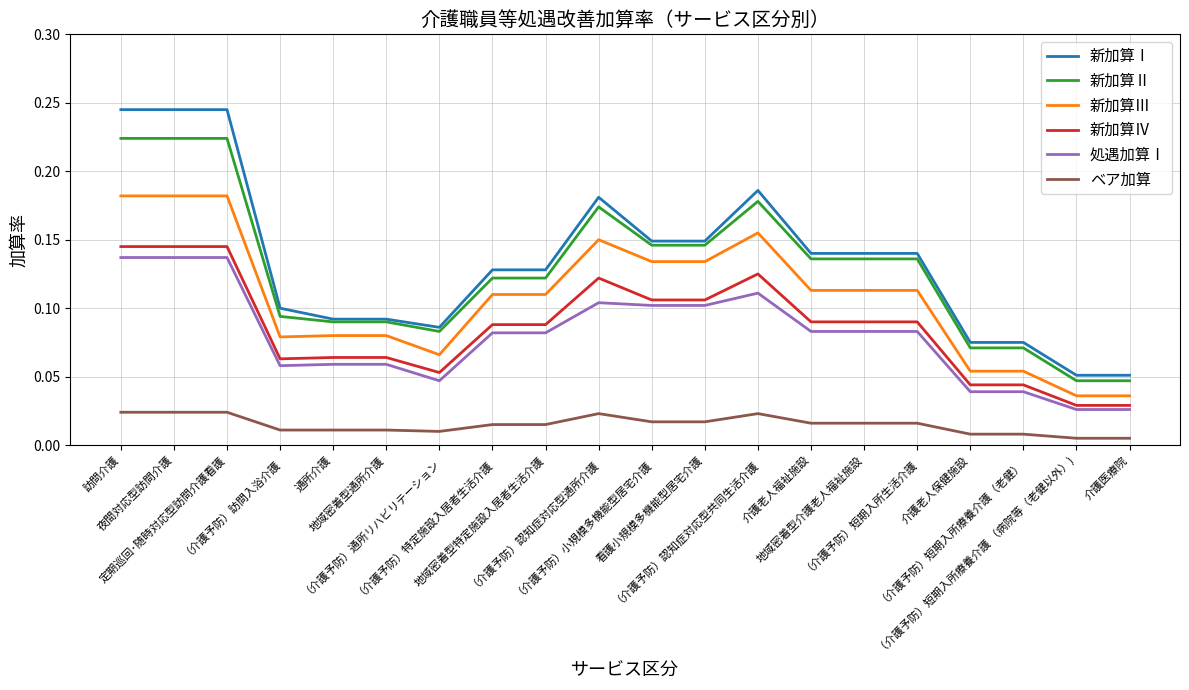

Which series has the widest spread of values?

新加算Ⅰ